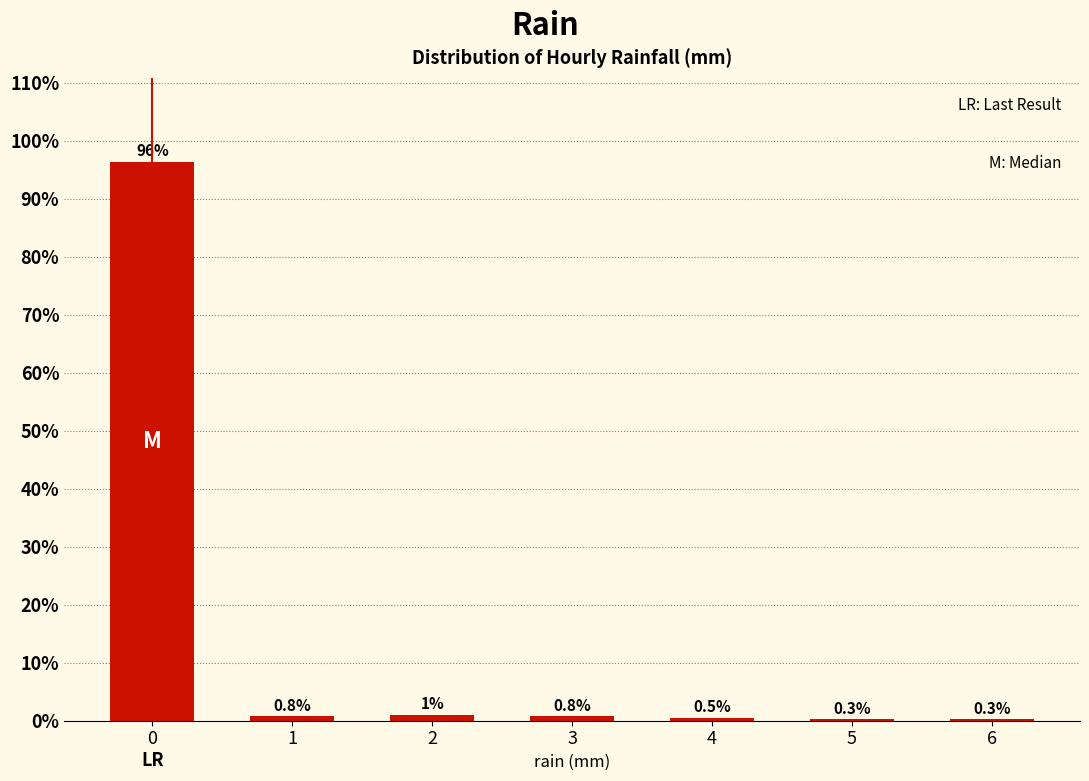

Reading left to right, extract all data points from this chart.

0=96.4	1=0.8	2=1.0	3=0.8	4=0.5	5=0.3	6=0.3